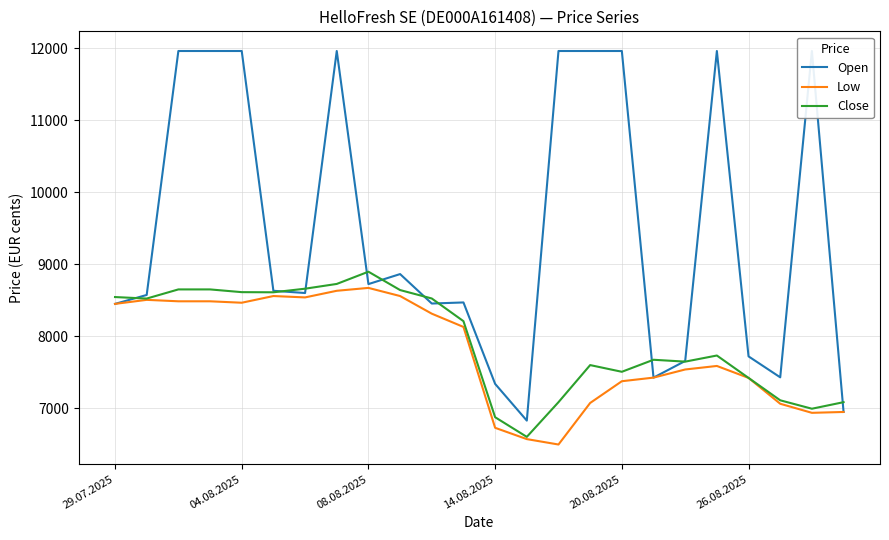

Between 10 and 23, which is larger?

10